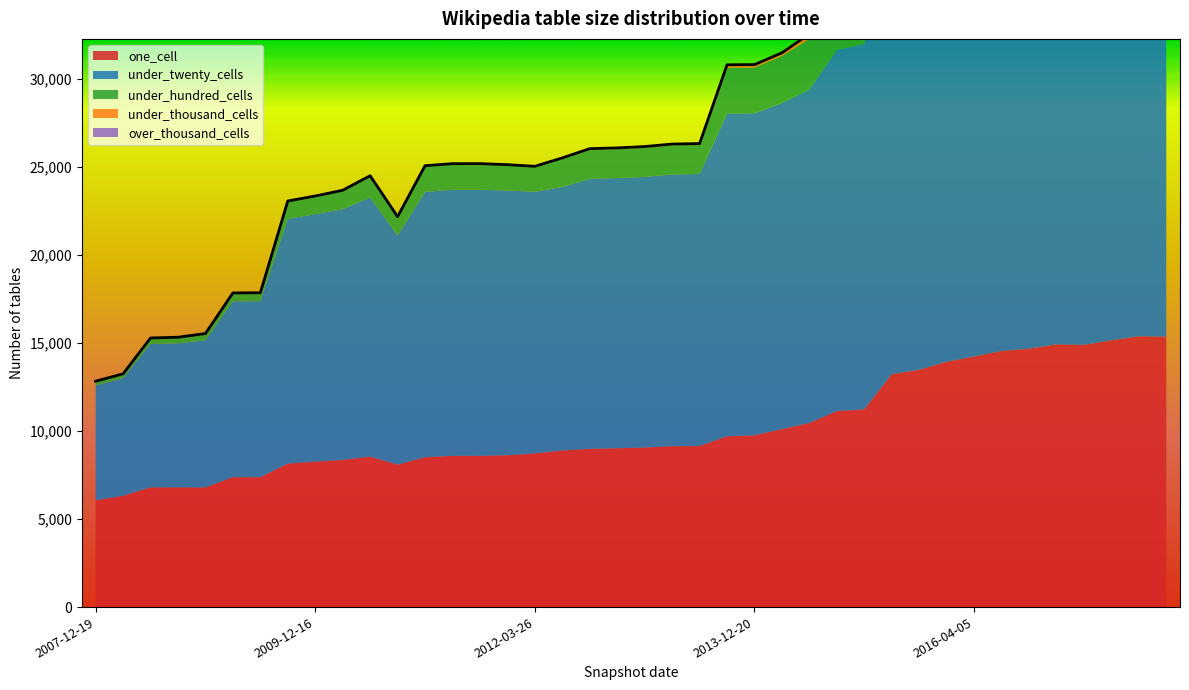

How many values in the one_cell series are below 9065?

20